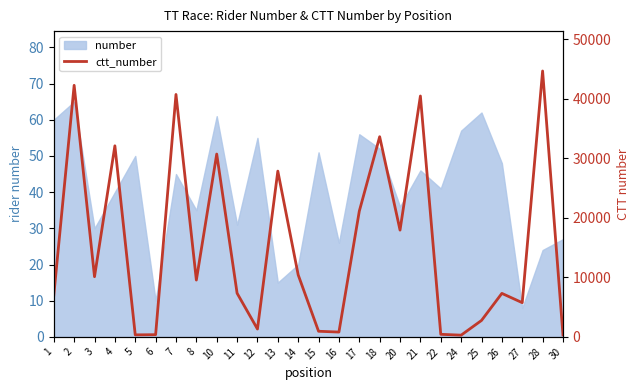

What is the minimum value shown in the chart?

289